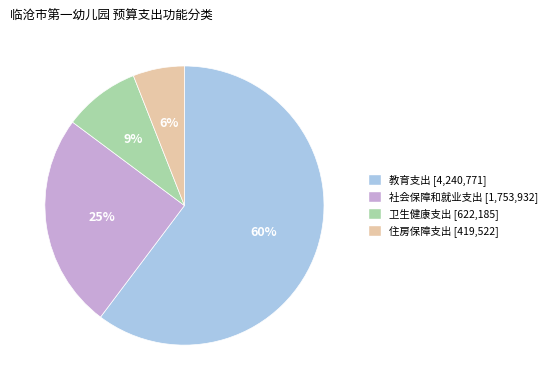

Do 住房保障支出 and 教育支出 together represent more than half of the pie?

Yes